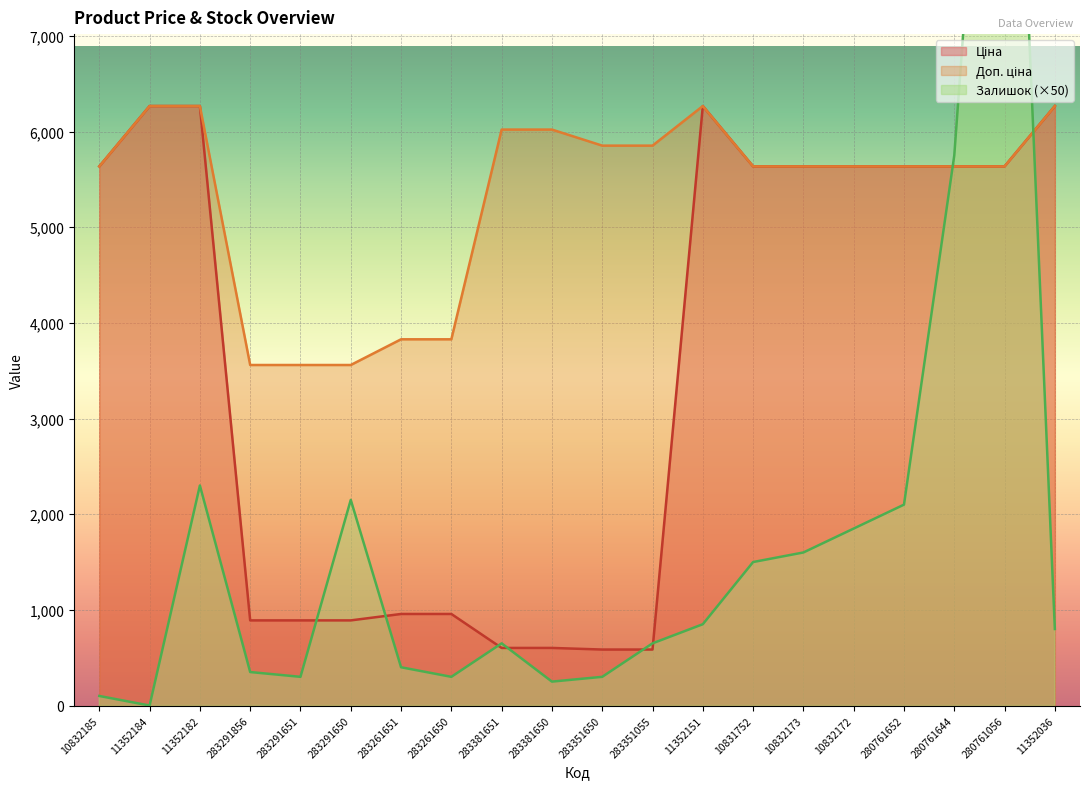

Which category has the highest value in the Залишок series?

280761056